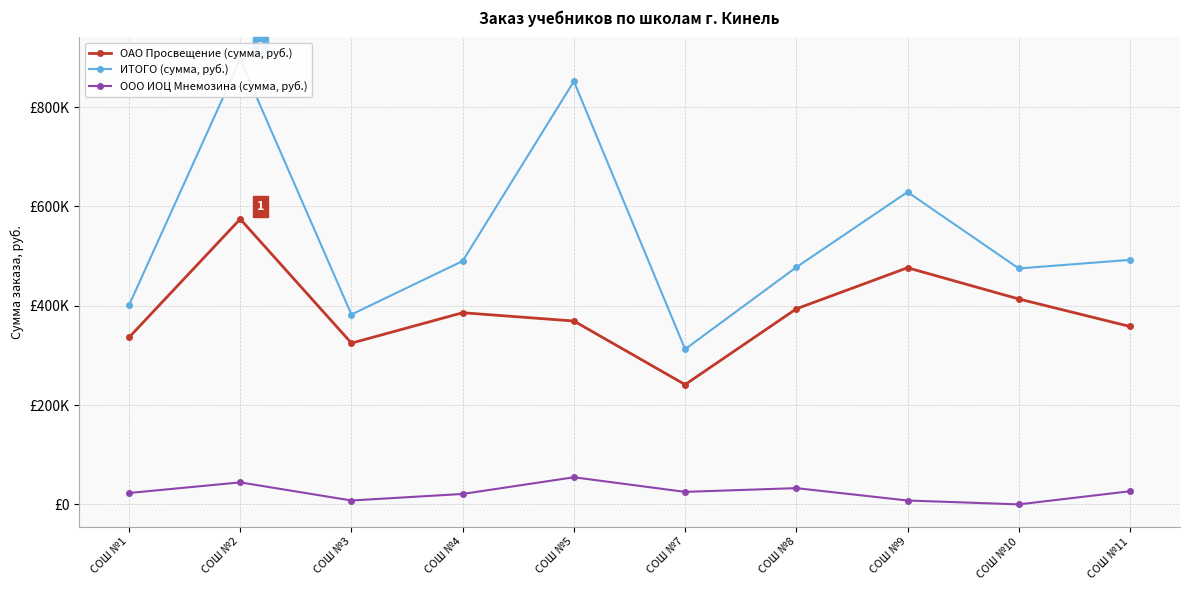

Which category has the highest value in the ОАО Просвещение (сумма, руб.) series?

СОШ №2